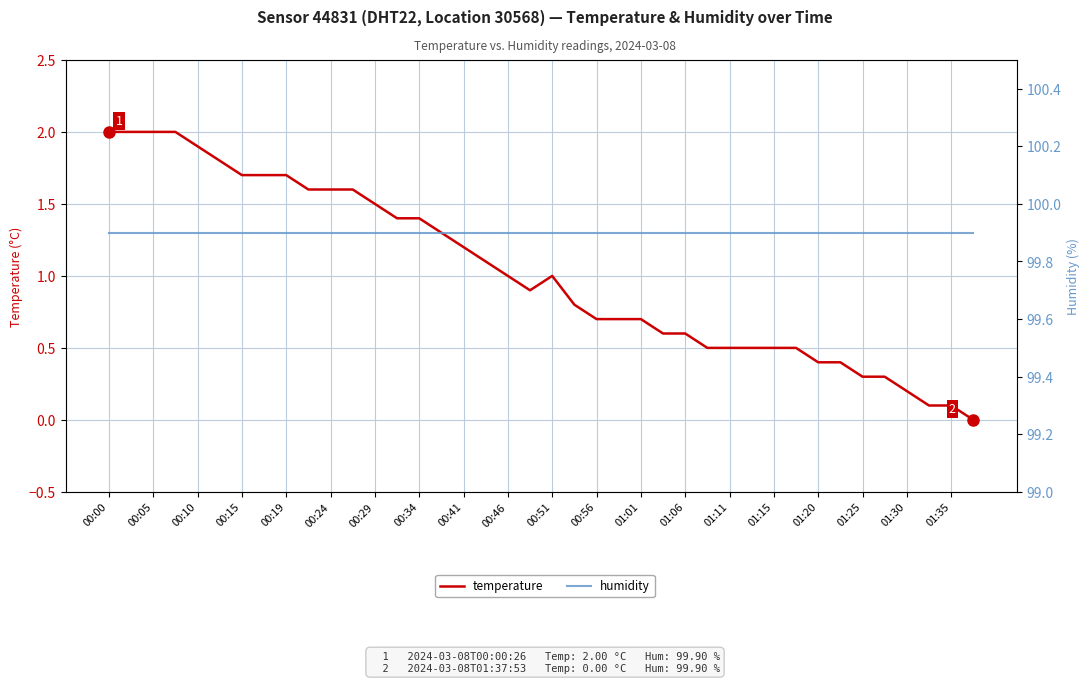

Count the number of categories in the chart.

40